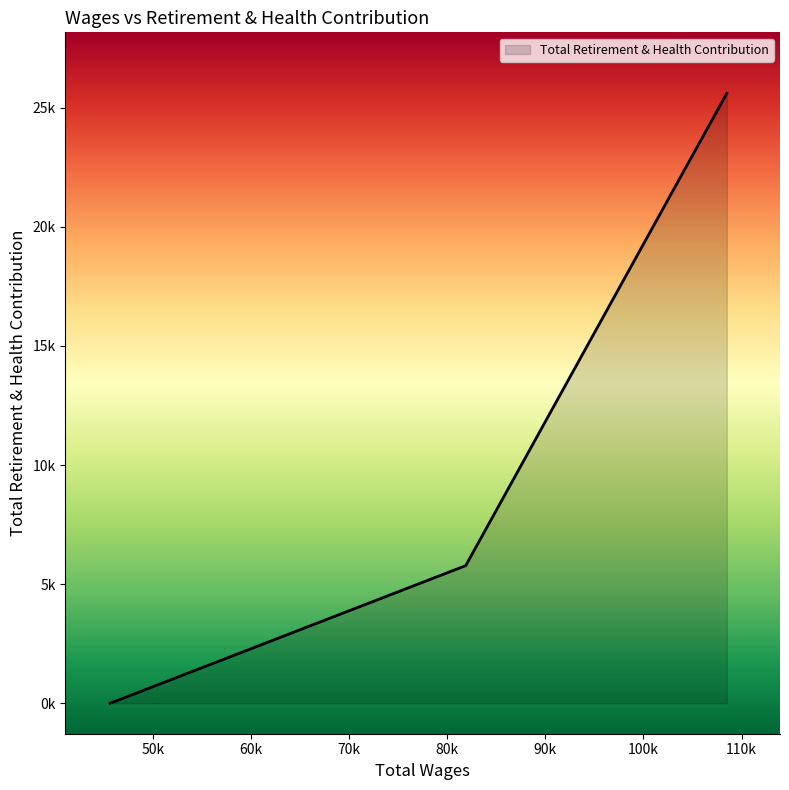

Does the chart display data point markers on the line(s)?

No